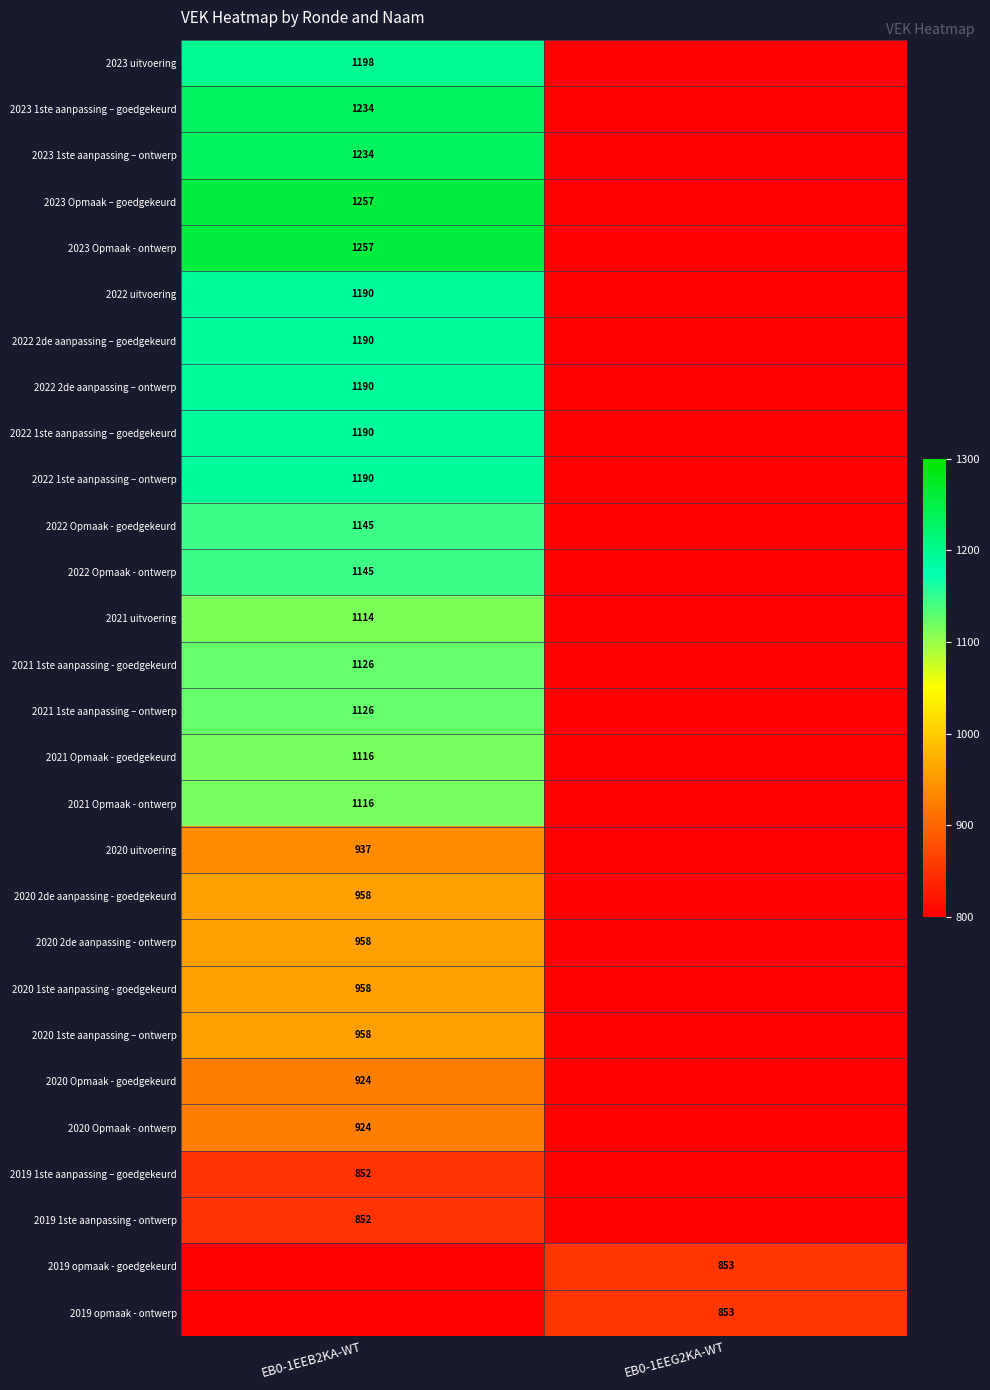

Between EB0-1EEG2KA-WT and EB0-1EEB2KA-WT, which is larger?

EB0-1EEB2KA-WT